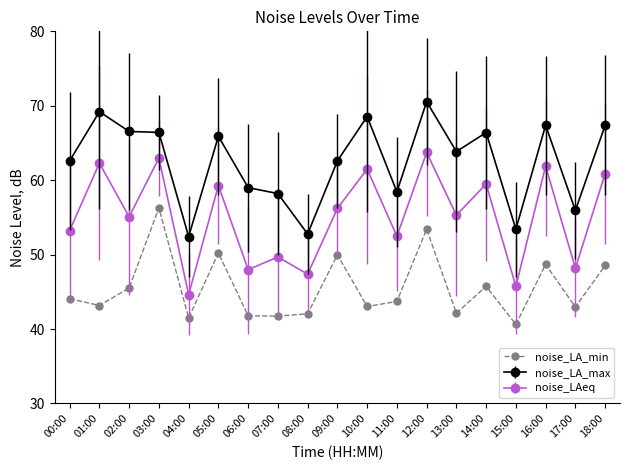

What is the difference between the highest and lowest values at 13:00?

21.7